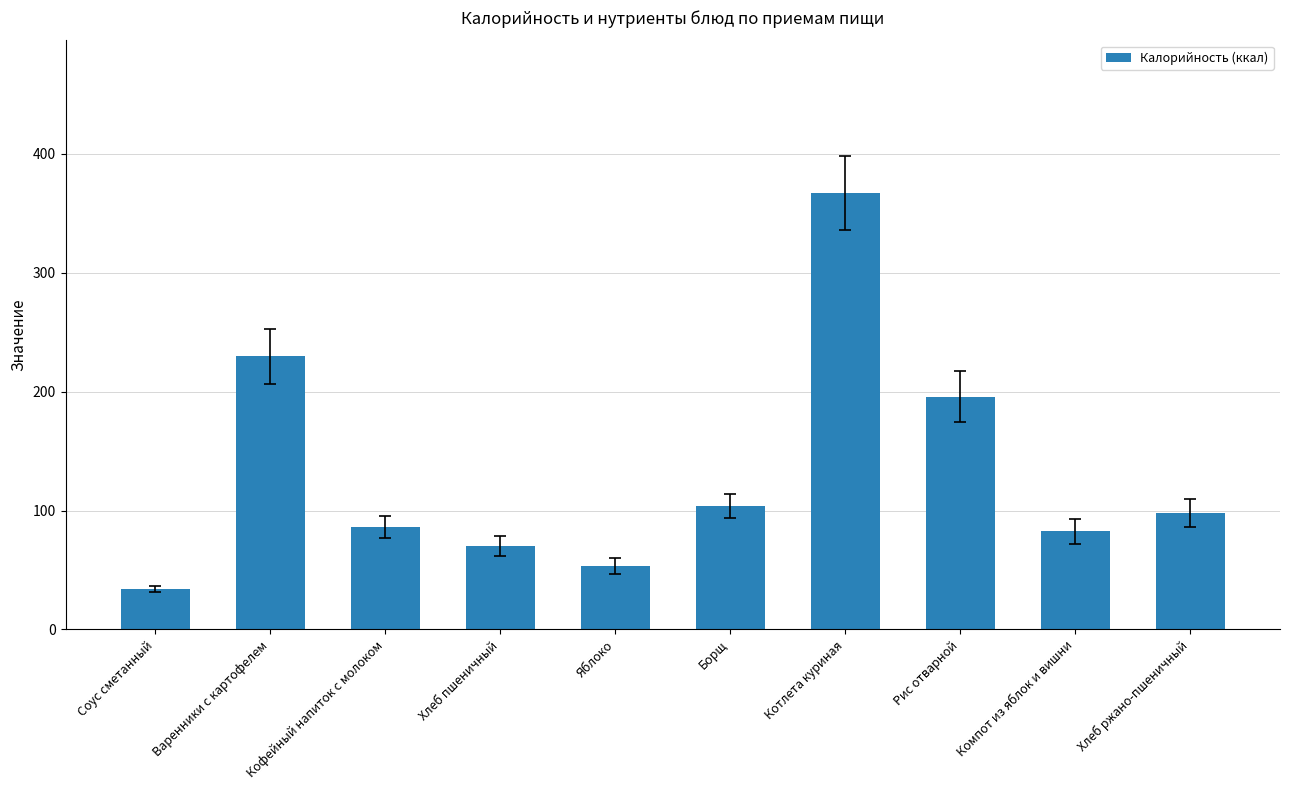

True or false: the data shows 195.8 at Рис отварной.

True